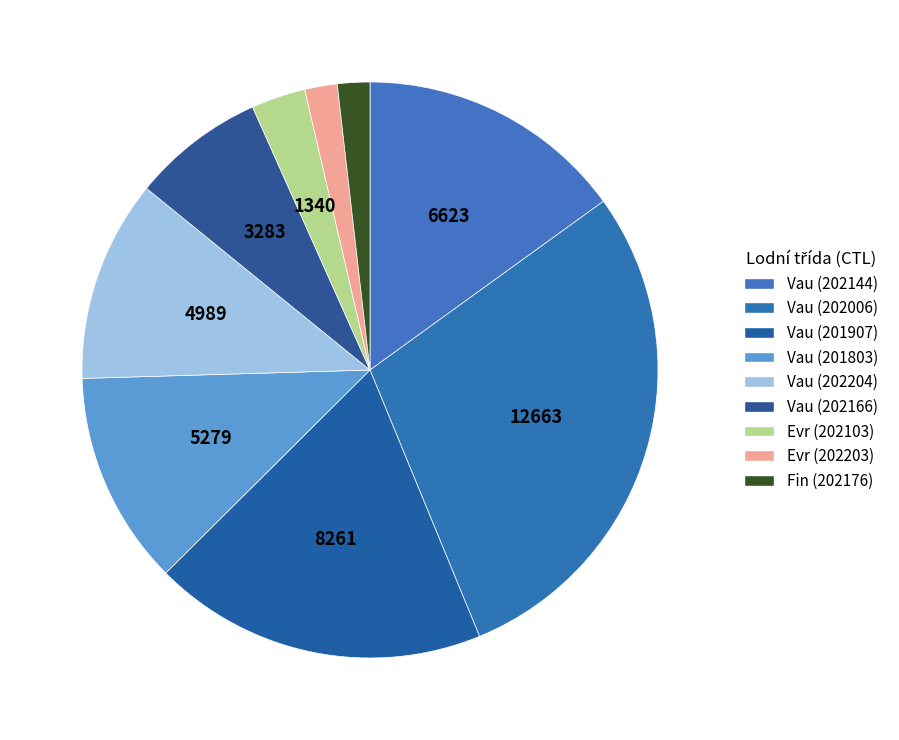

How many segments does this pie chart have?

9